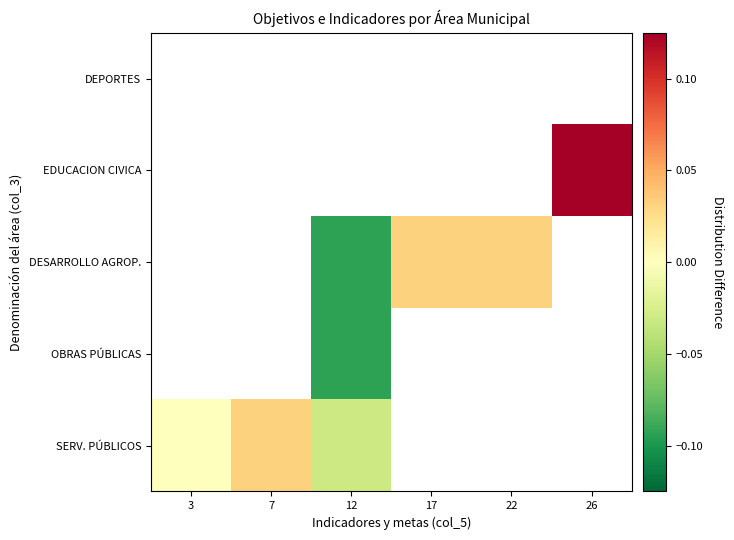

What is the smallest value displayed?

-0.1